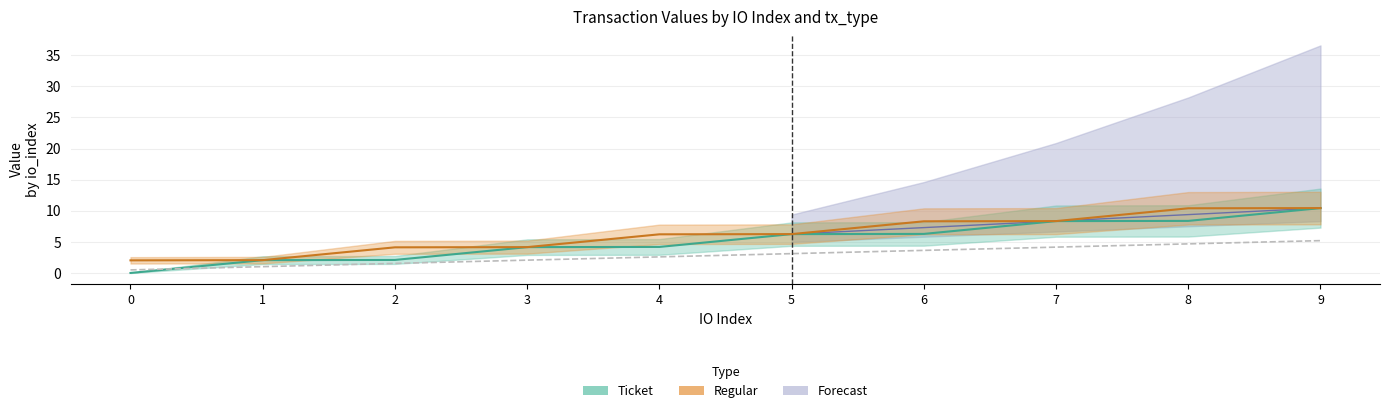

What is the value of the 9th point from the left?

4.7